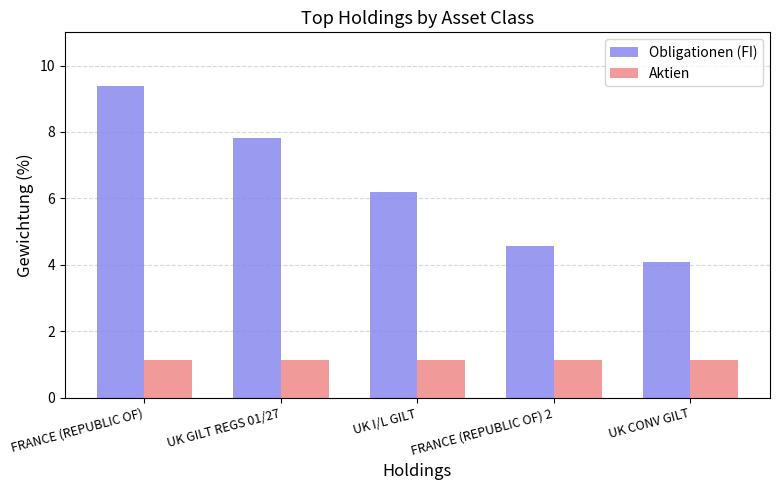

What is the value of the Obligationen (FI) bar at the 1st from the left?

9.4